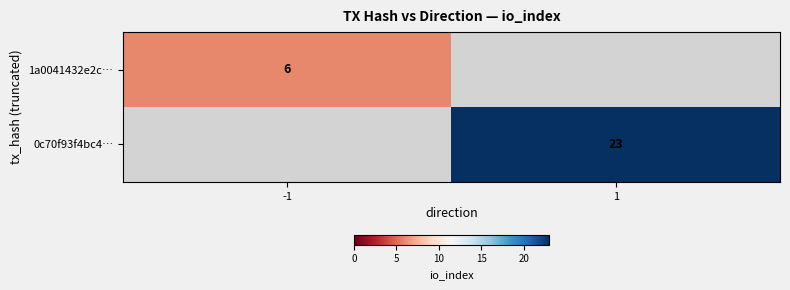

What is the greatest value displayed?

23.0